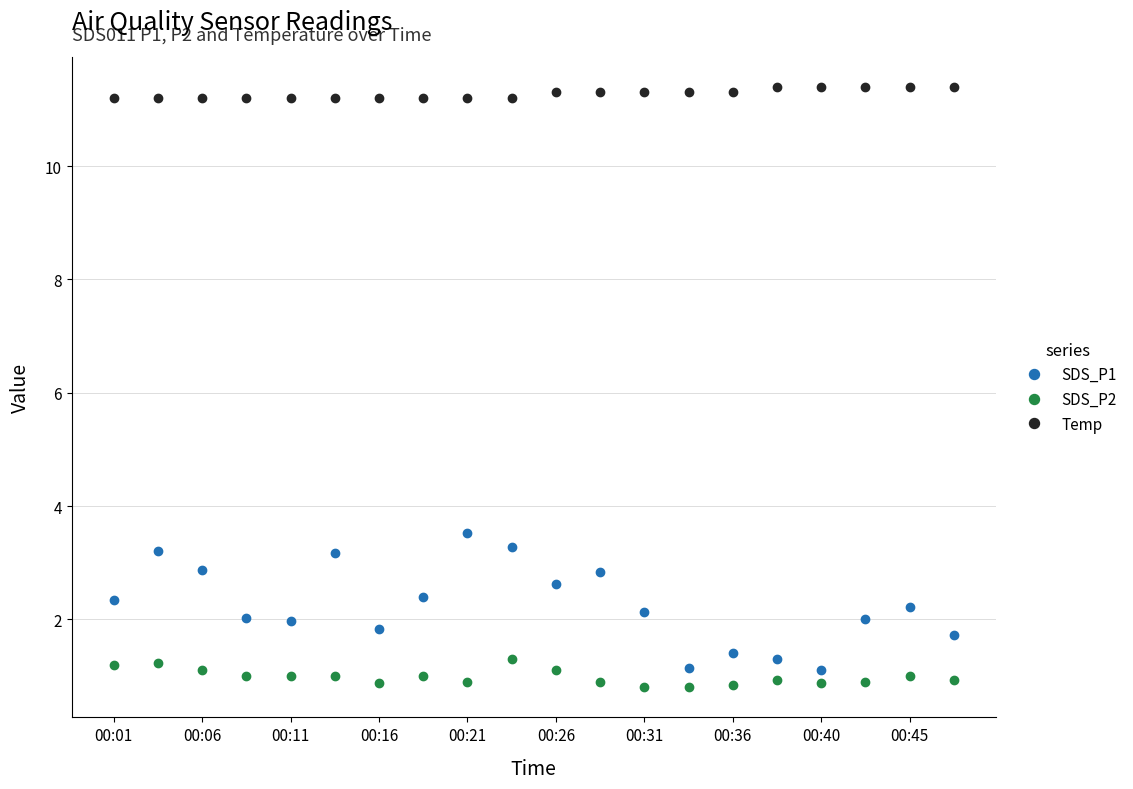

Which series has the widest spread of values?

SDS_P1